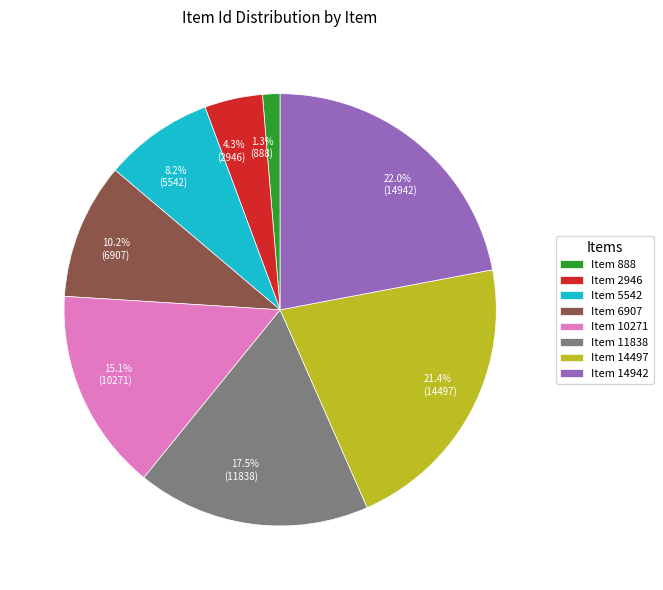

How many slices are in this pie chart?

8